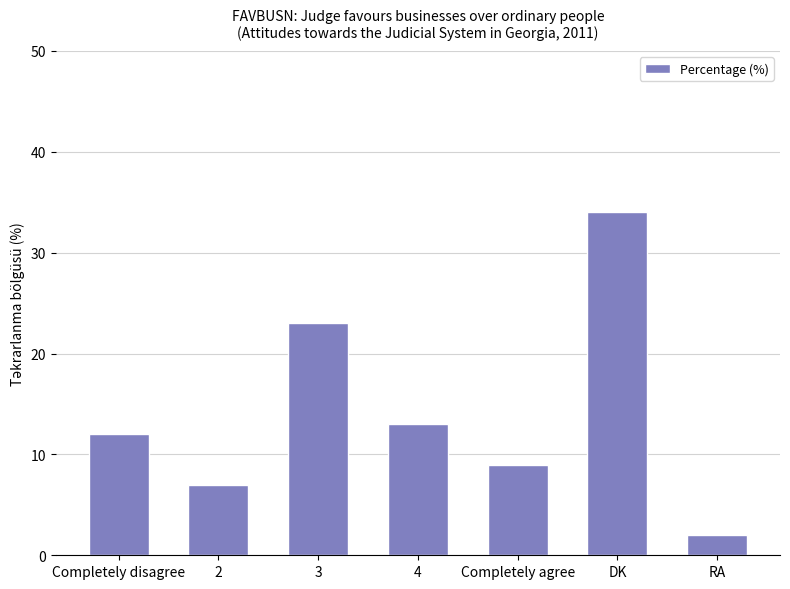

Reading right to left, transcribe all the data shown in this chart.

RA=2	DK=34	Completely agree=9	4=13	3=23	2=7	Completely disagree=12